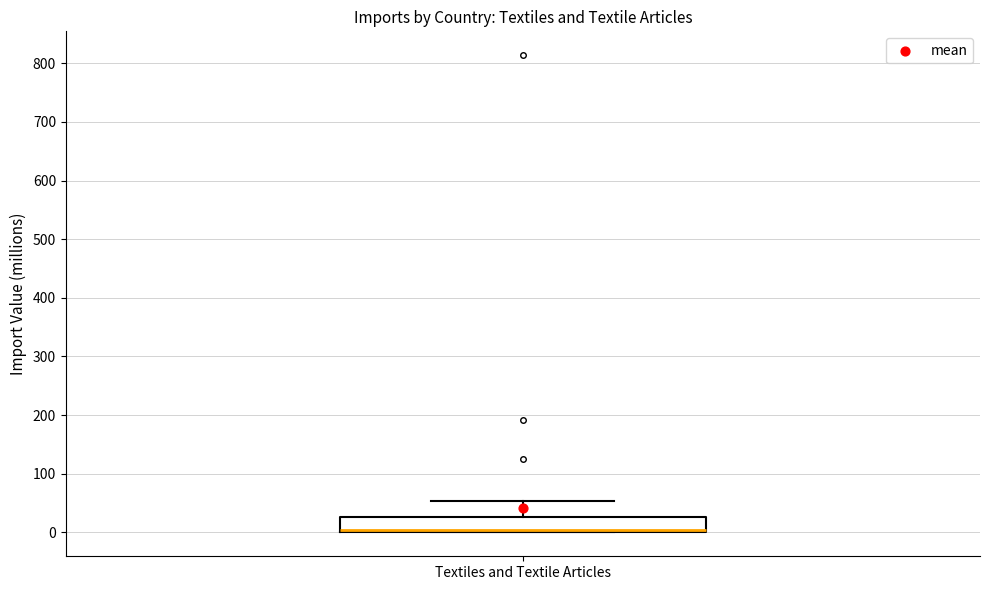

Where does the upper whisker of the box for Textiles and Textile Articles end on the y-axis? The values are not printed on the chart, so give them approximately, as read against the axis.

50